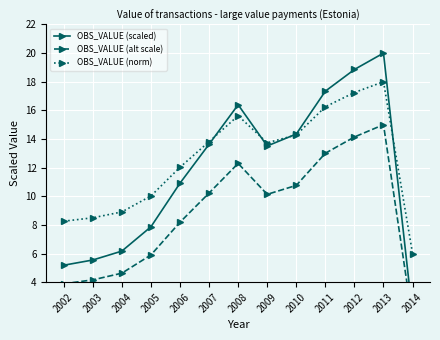

How many lines are shown in the chart?

3